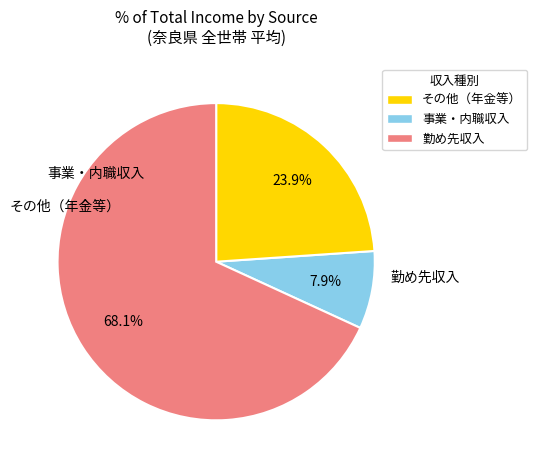

How many segments does this pie chart have?

3